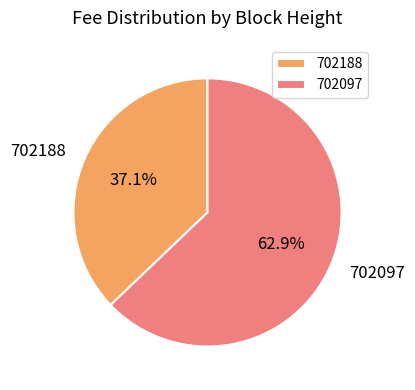

Which category has the smallest portion of the pie?

702188